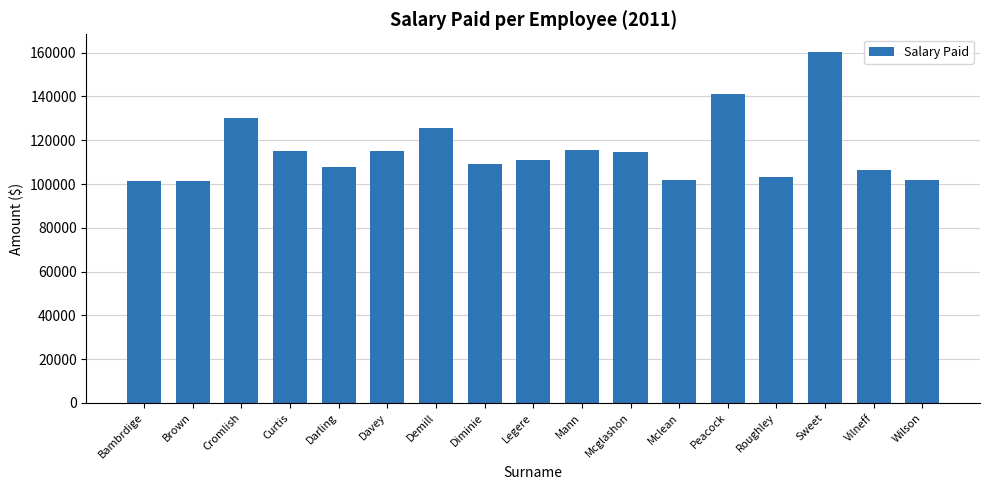

The value at Mclean is 177778.3. True or false?

False